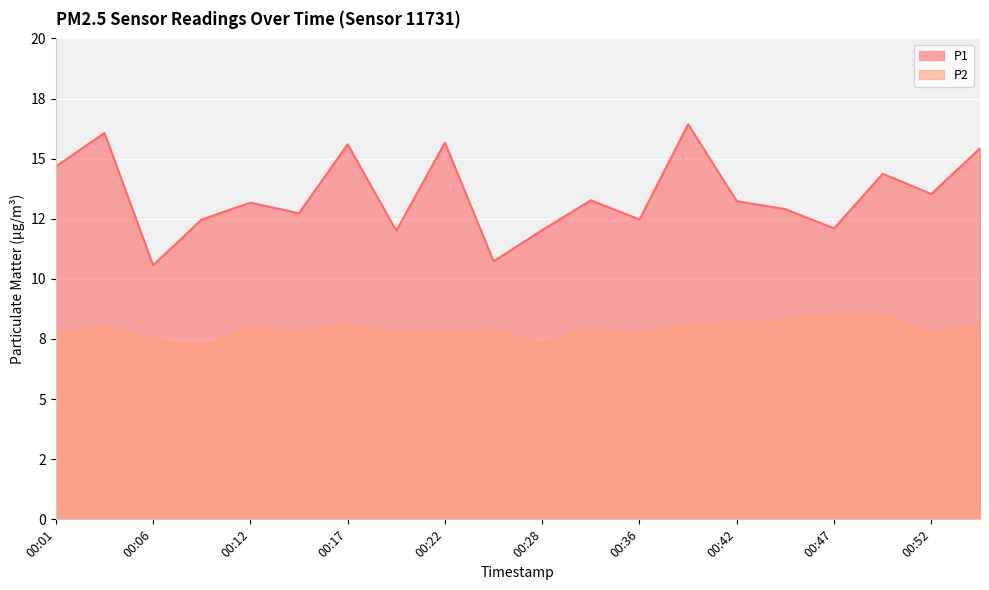

How many interior local valleys does the P2 series have?

5